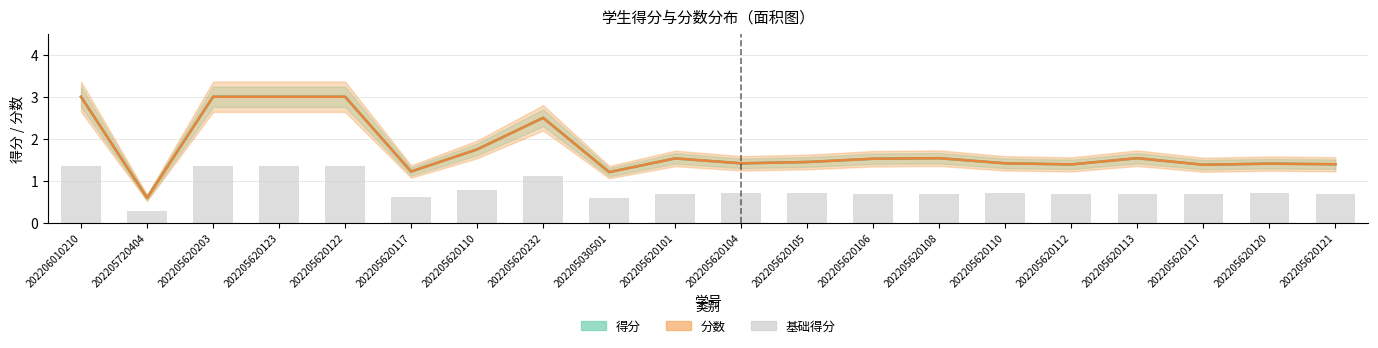

At which label is the value closest to 0?

202205720404